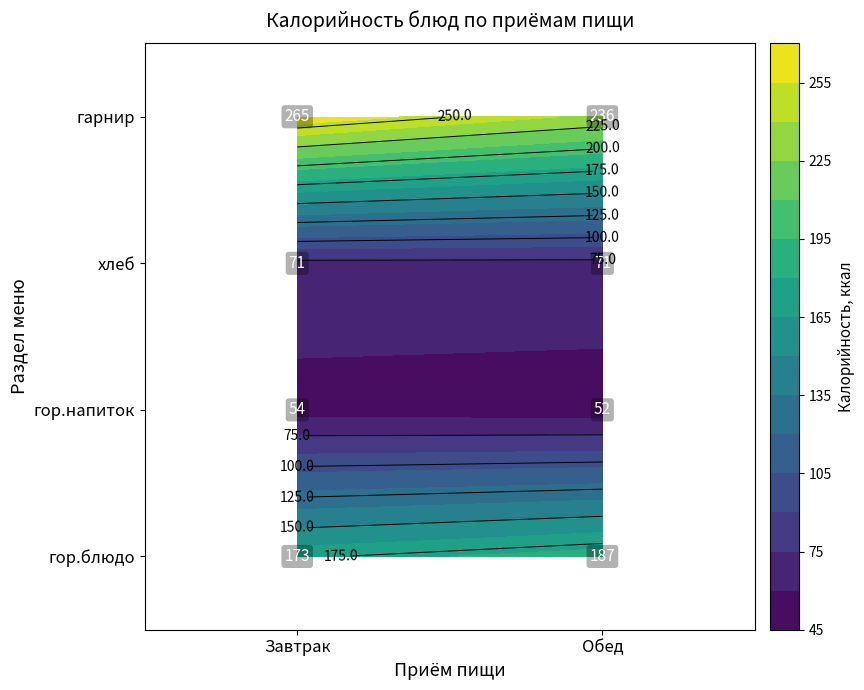

Which series has the widest spread of values?

Завтрак